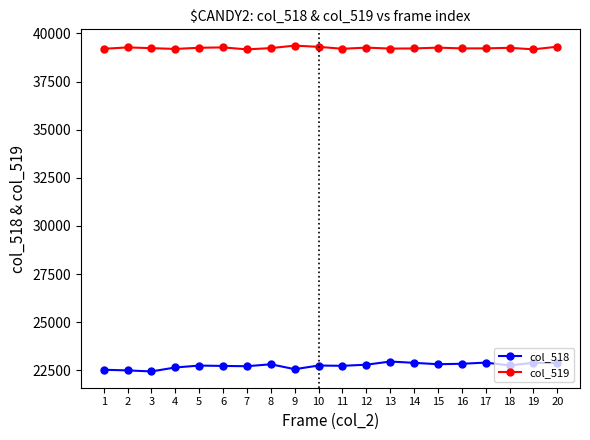

What are all the series names shown in the legend?

col_518, col_519